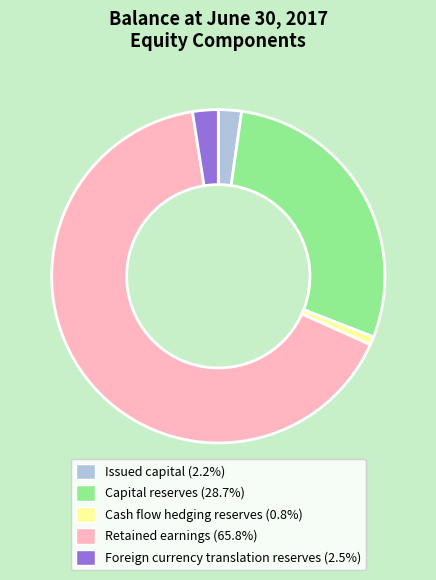

Approximately how many times larger is the value at Capital reserves compared to Foreign currency translation reserves?

11.6